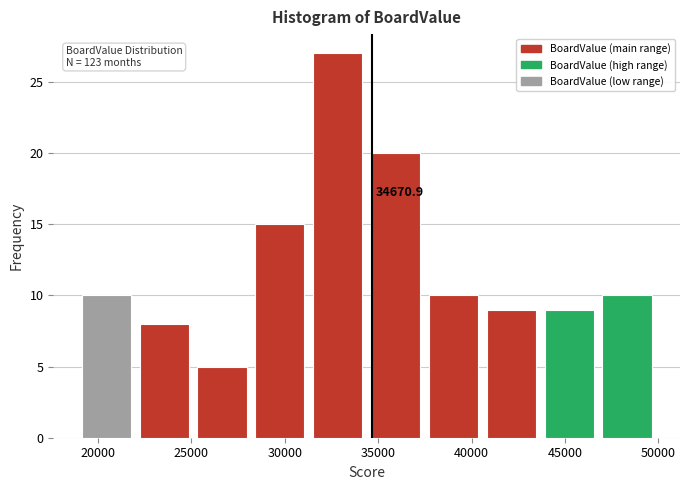

Which range on the x-axis has the tallest bar?

31500 to 34500